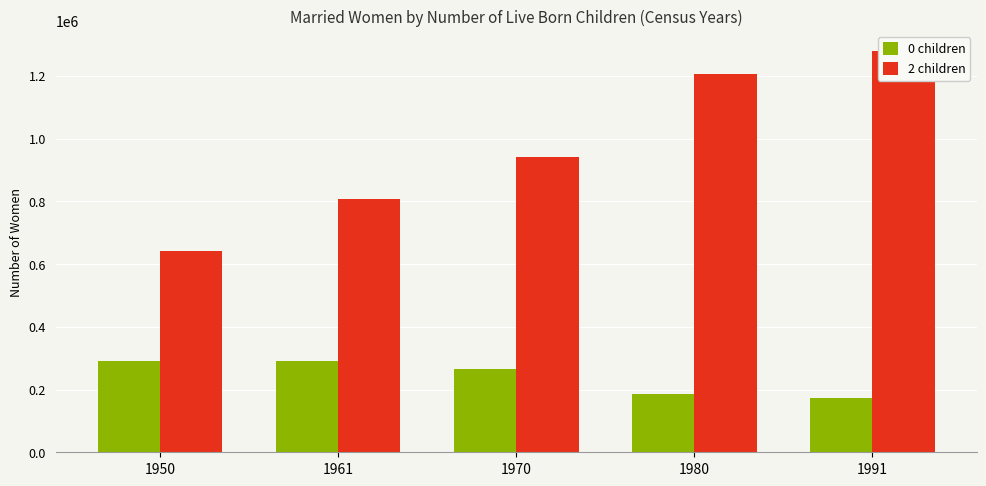

What is the highest value of the 0 children series?

290721